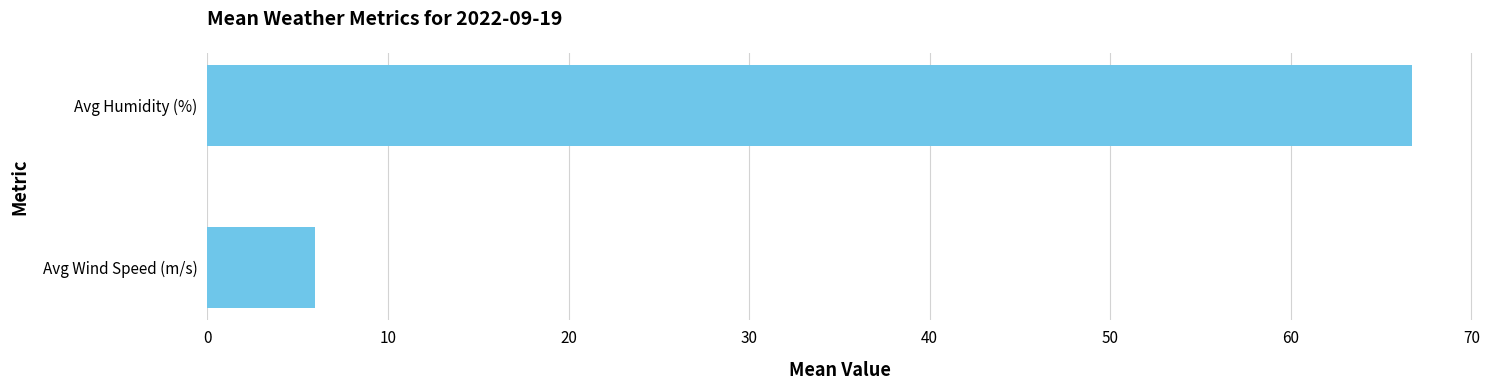

What is the sum of all values?

72.7